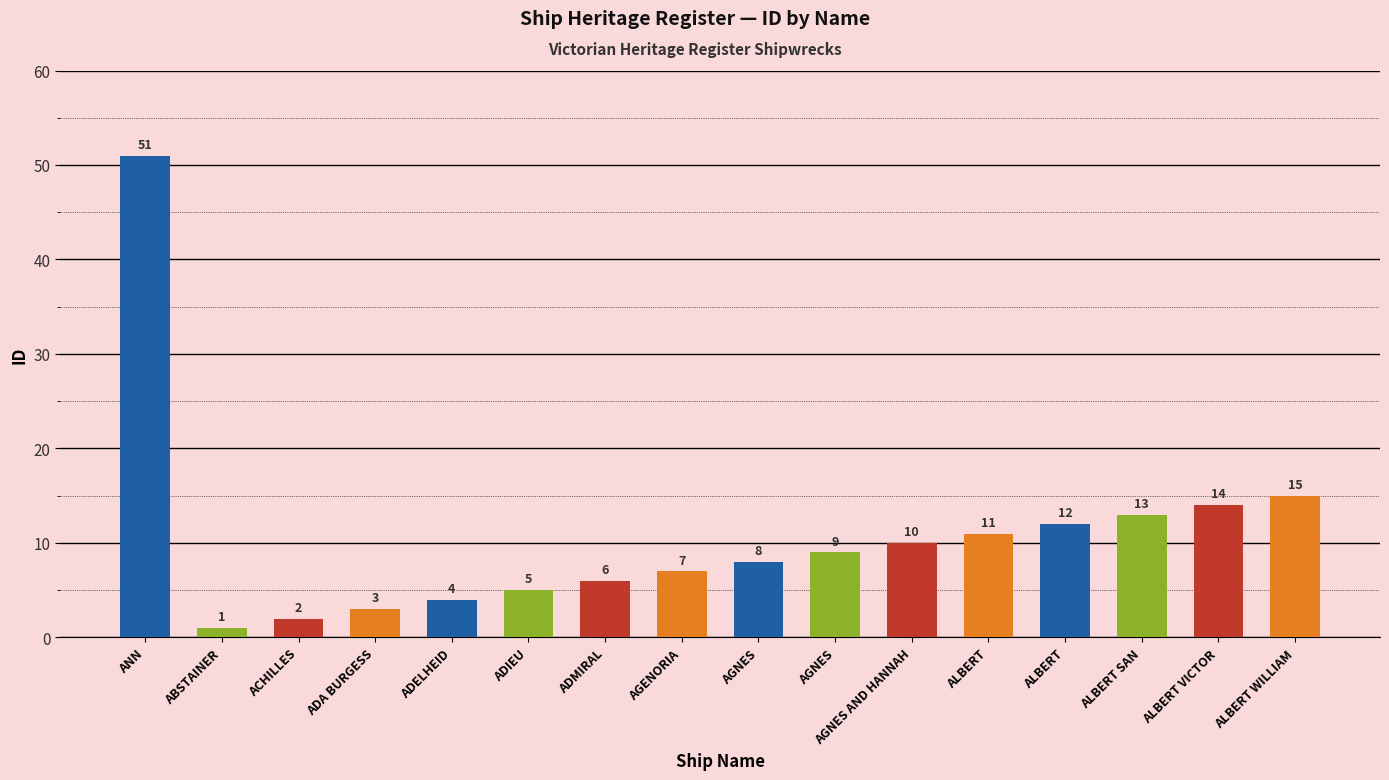

What is the difference between the values at AGNES and ABSTAINER?

7